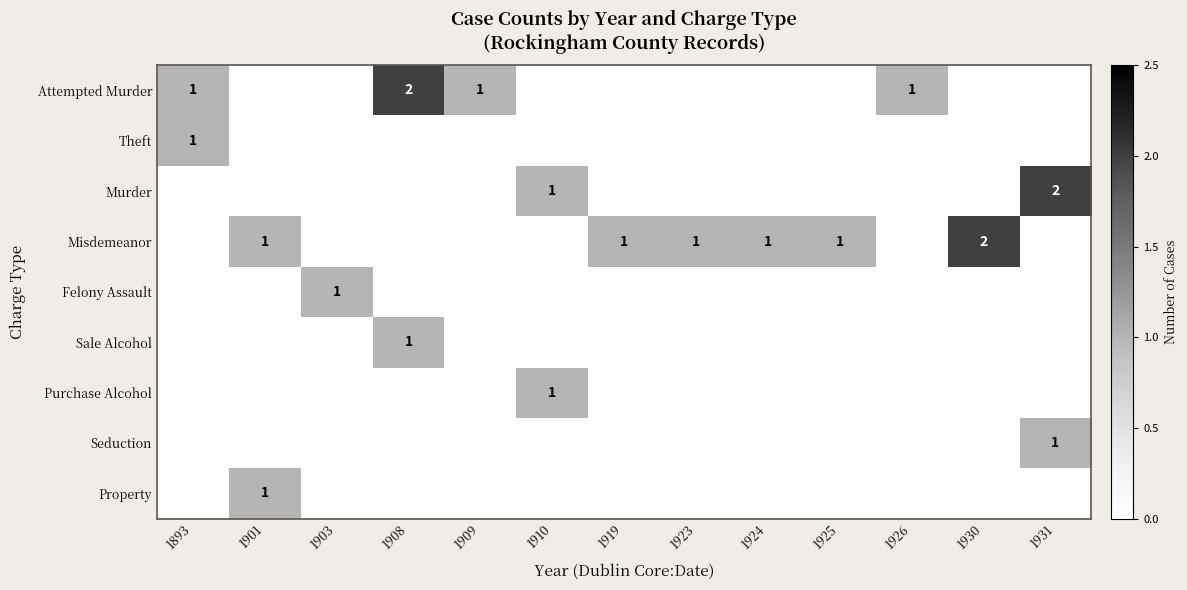

Which has a higher value, 1923 or 1909?

1909